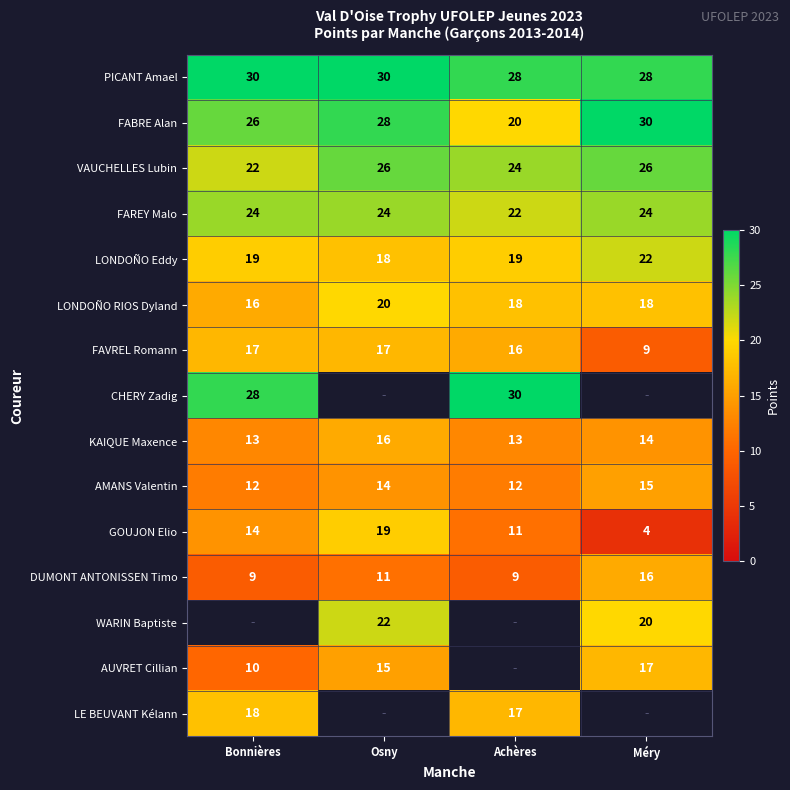

Is the value of DUMONT ANTONISSEN Timo at Achères greater than the value of VAUCHELLES Lubin at Bonnières?

No